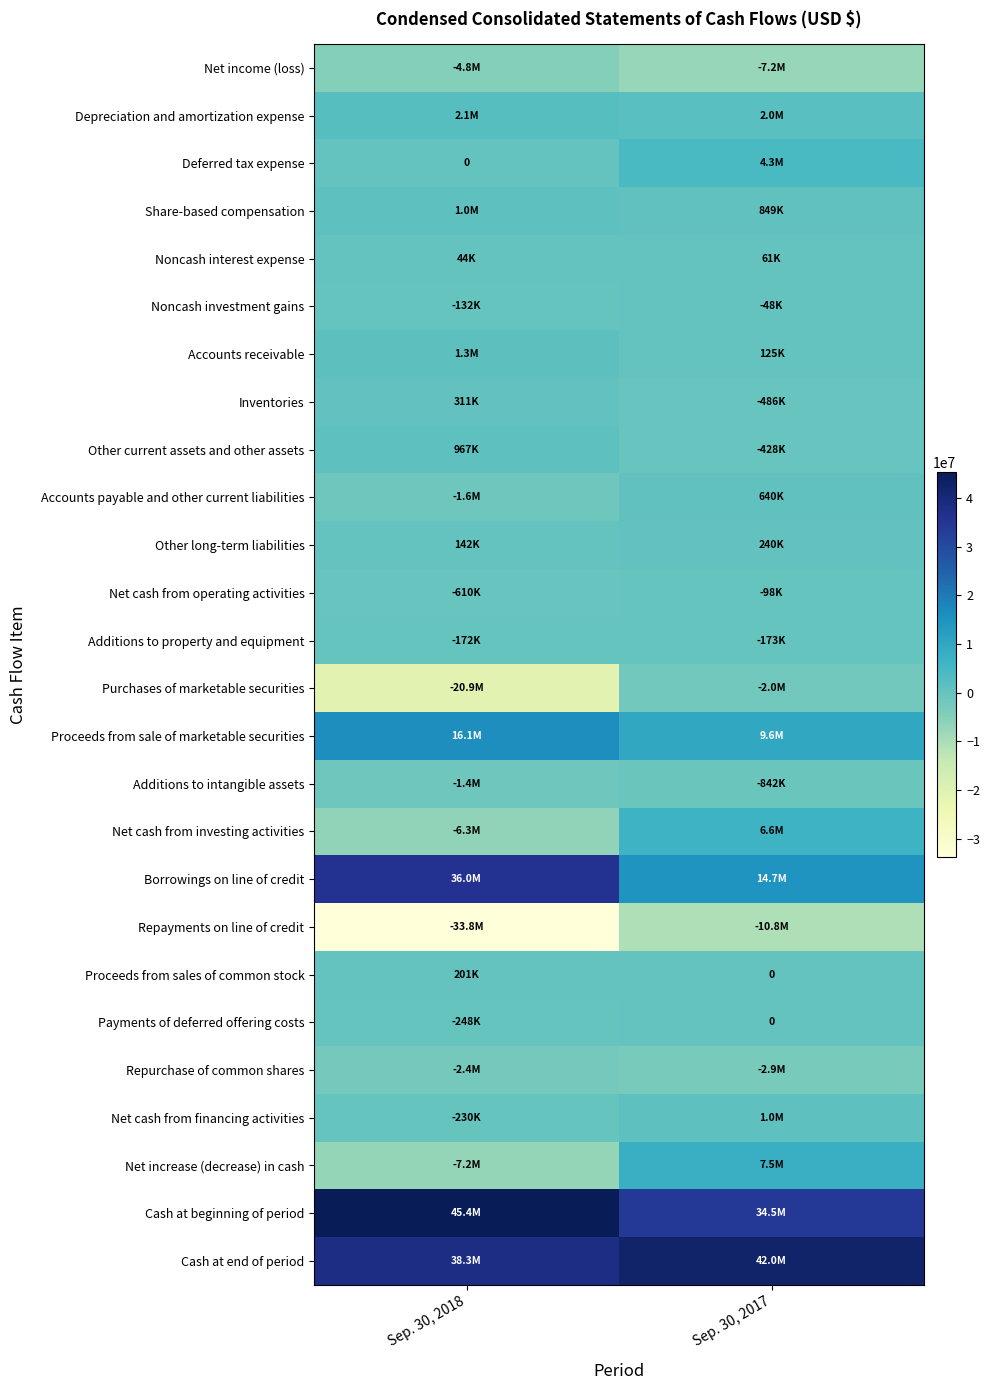

What is the difference between the Net income (loss) values at Sep. 30, 2017 and Sep. 30, 2018?

2426351